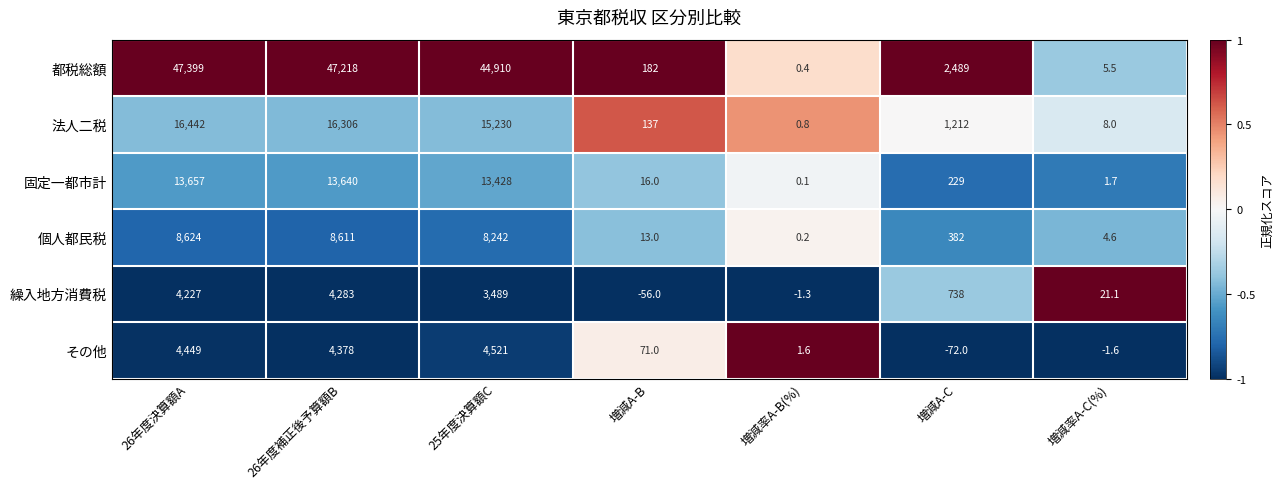

How many distinct data groups are displayed?

6